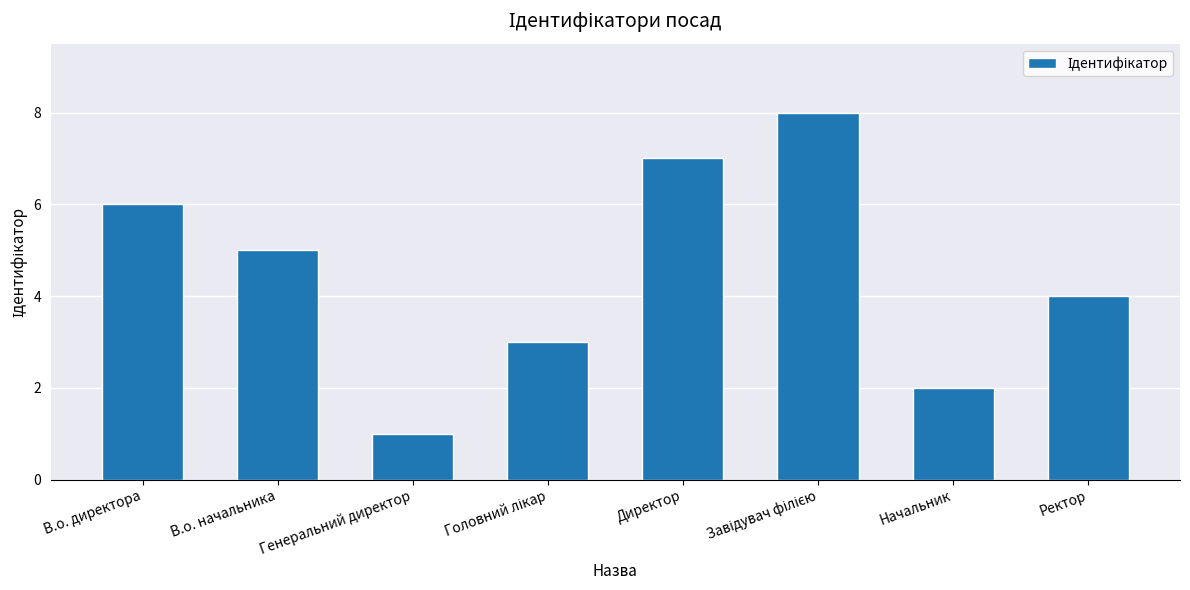

What is the change in value from Директор to Начальник?

-5